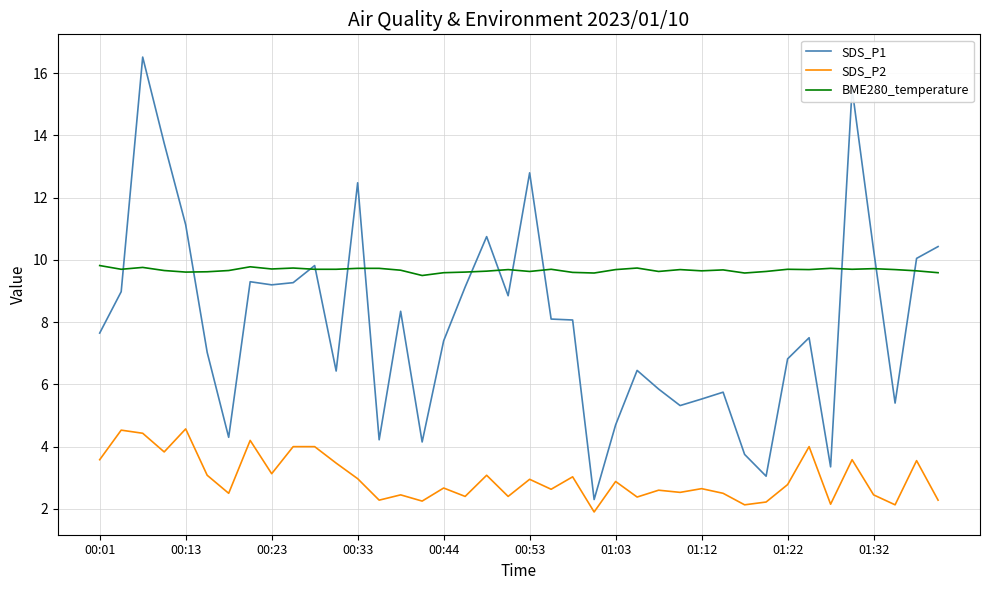

Rank the series by their maximum value, from lowest to highest.

SDS_P2, BME280_temperature, SDS_P1